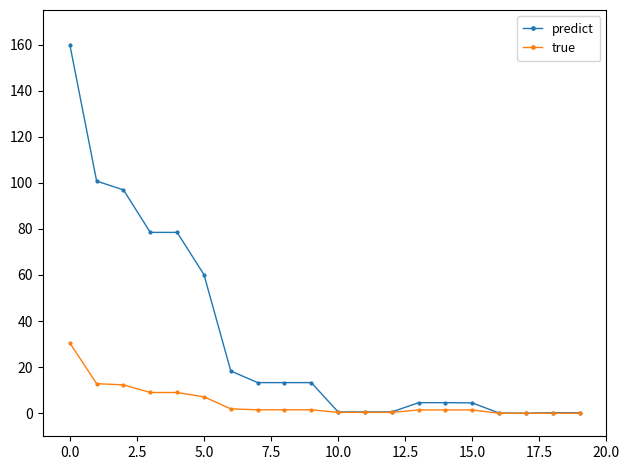

Which series has the widest spread of values?

predict